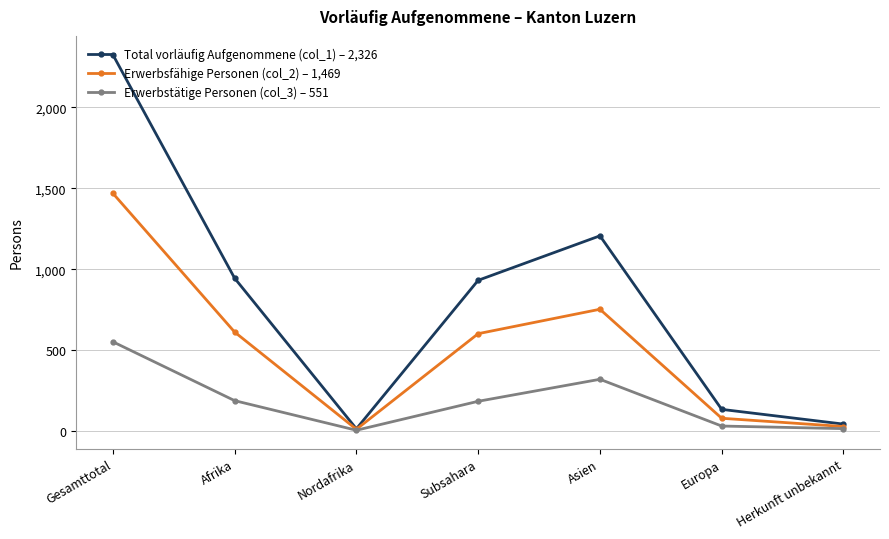

At which category is the sum across all series the highest?

Gesamttotal